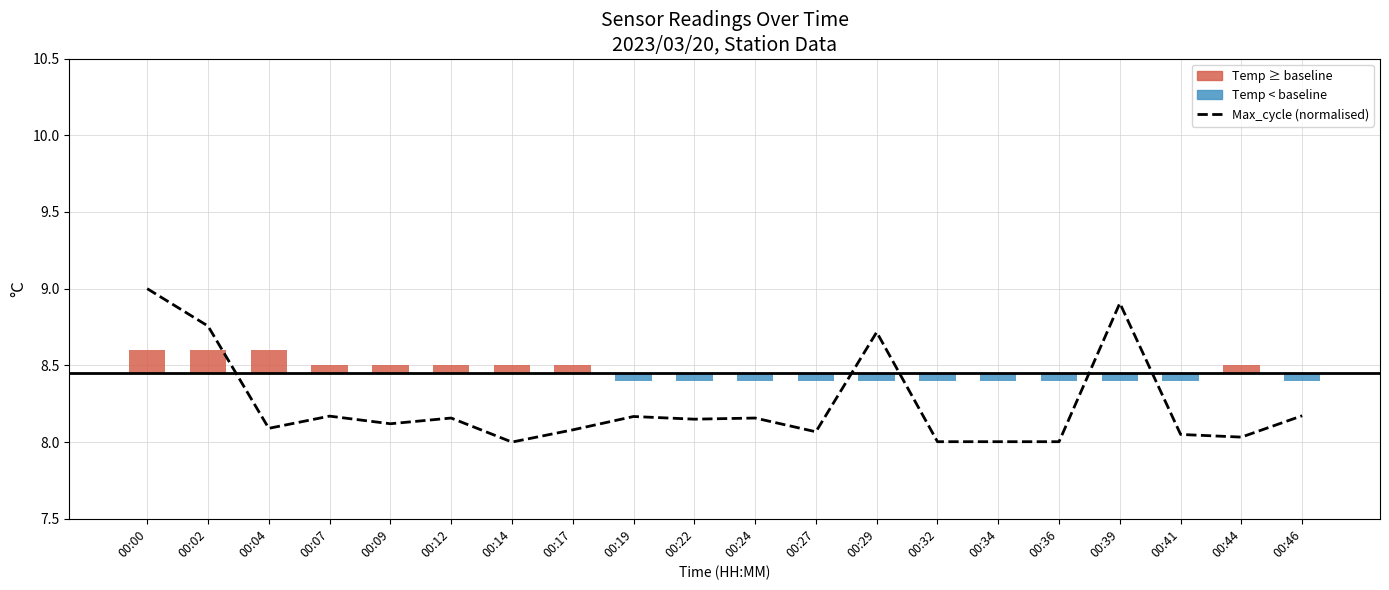

Reading left to right, list all the values displayed in this chart.

00:00=9.0	00:02=8.8	00:04=8.1	00:07=8.2	00:09=8.1	00:12=8.2	00:14=8.0	00:17=8.1	00:19=8.2	00:22=8.1	00:24=8.2	00:27=8.1	00:29=8.7	00:32=8.0	00:34=8.0	00:36=8.0	00:39=8.9	00:41=8.0	00:44=8.0	00:46=8.2